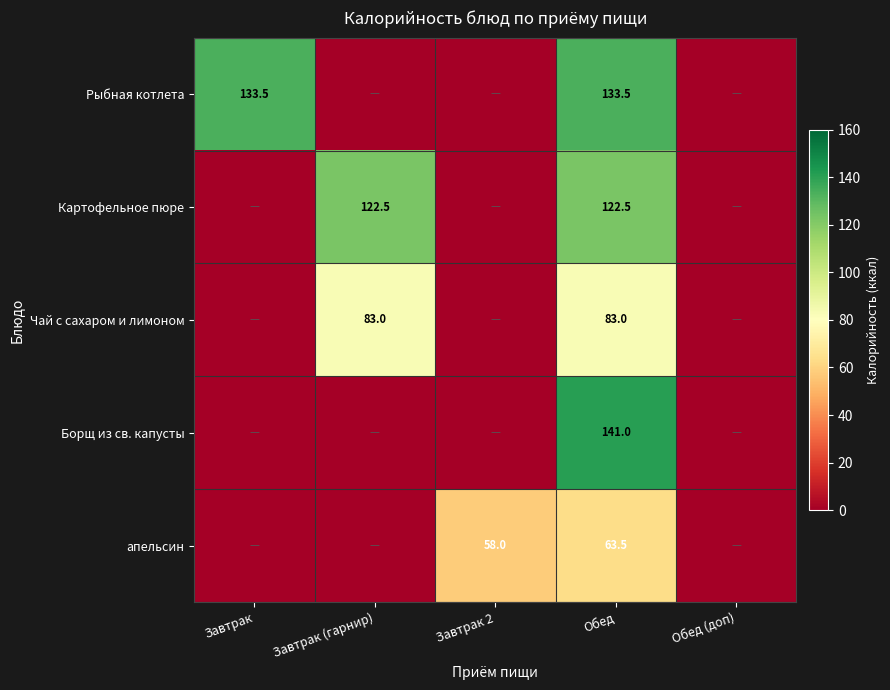

At Обед, list the series in order from largest to smallest.

Борщ из св. капусты, Рыбная котлета, Картофельное пюре, Чай с сахаром и лимоном, апельсин